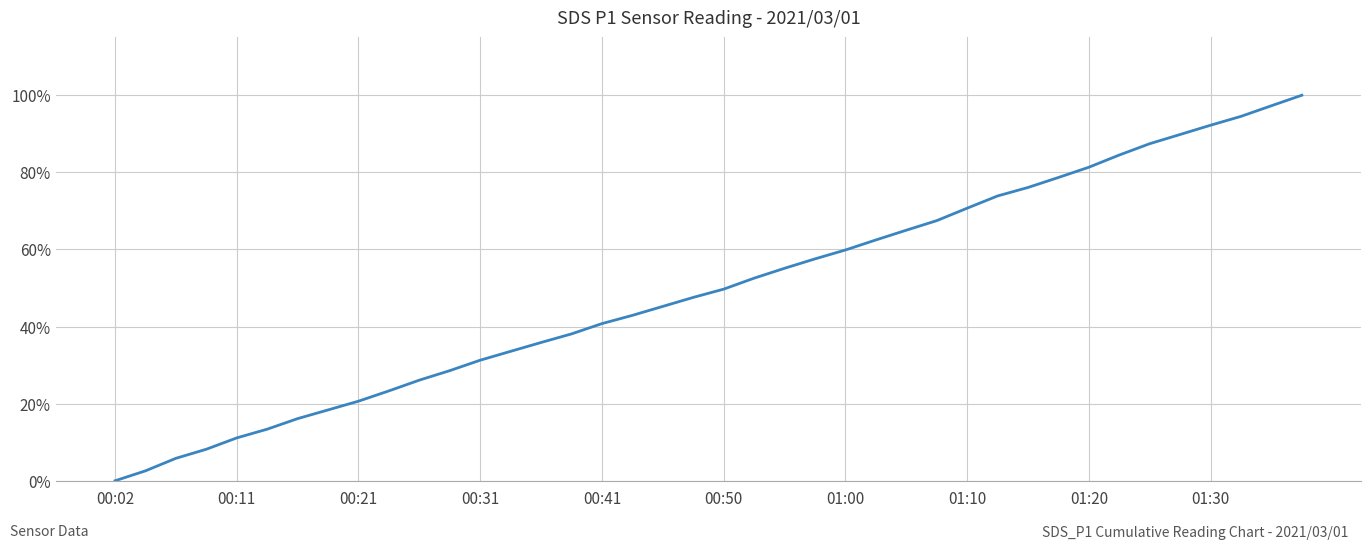

Count the number of categories in the chart.

40